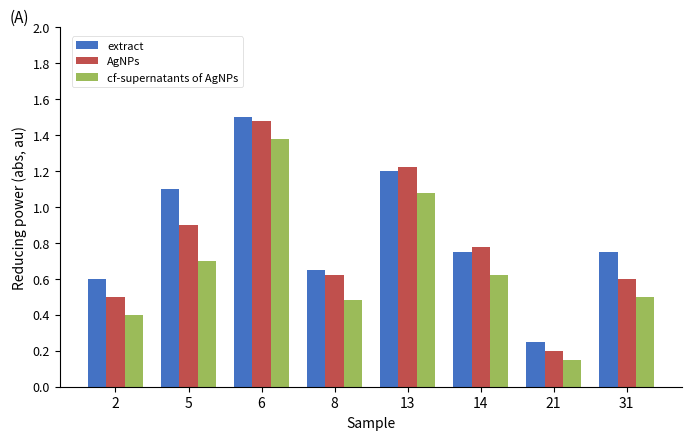

True or false: cf-supernatants of AgNPs has a value of 0.6 at 14.

True